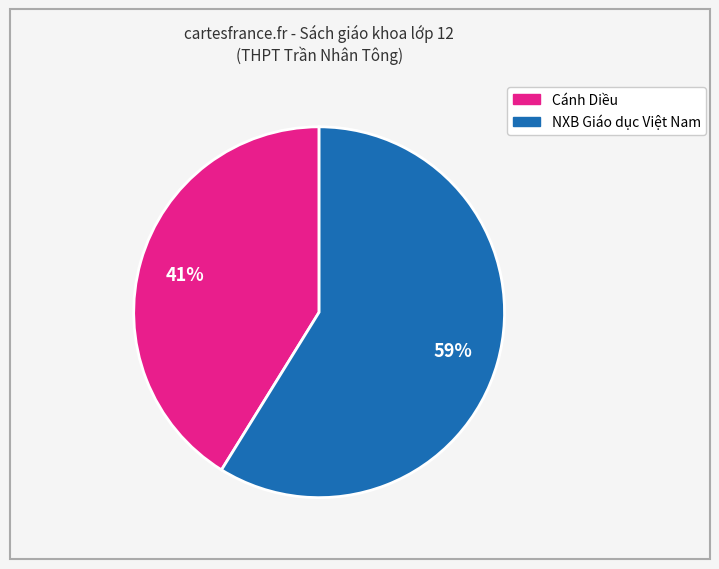

How many slices are in this pie chart?

2